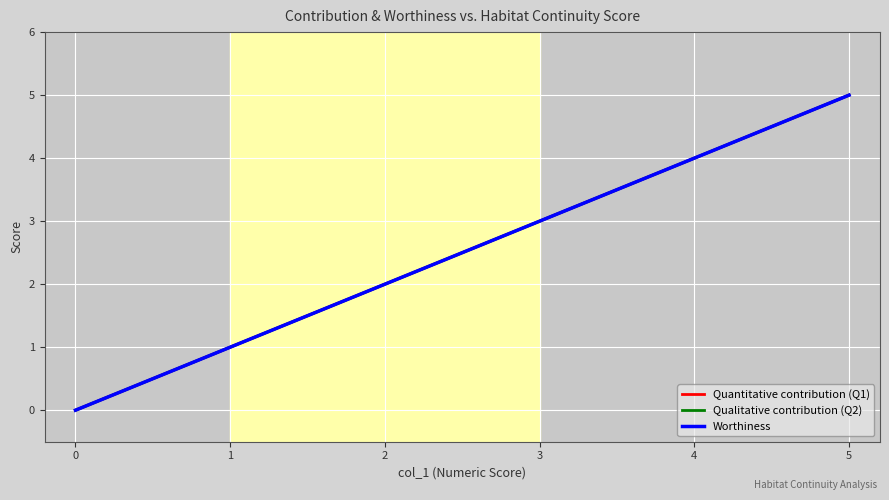

Does the chart have visible grid lines?

Yes